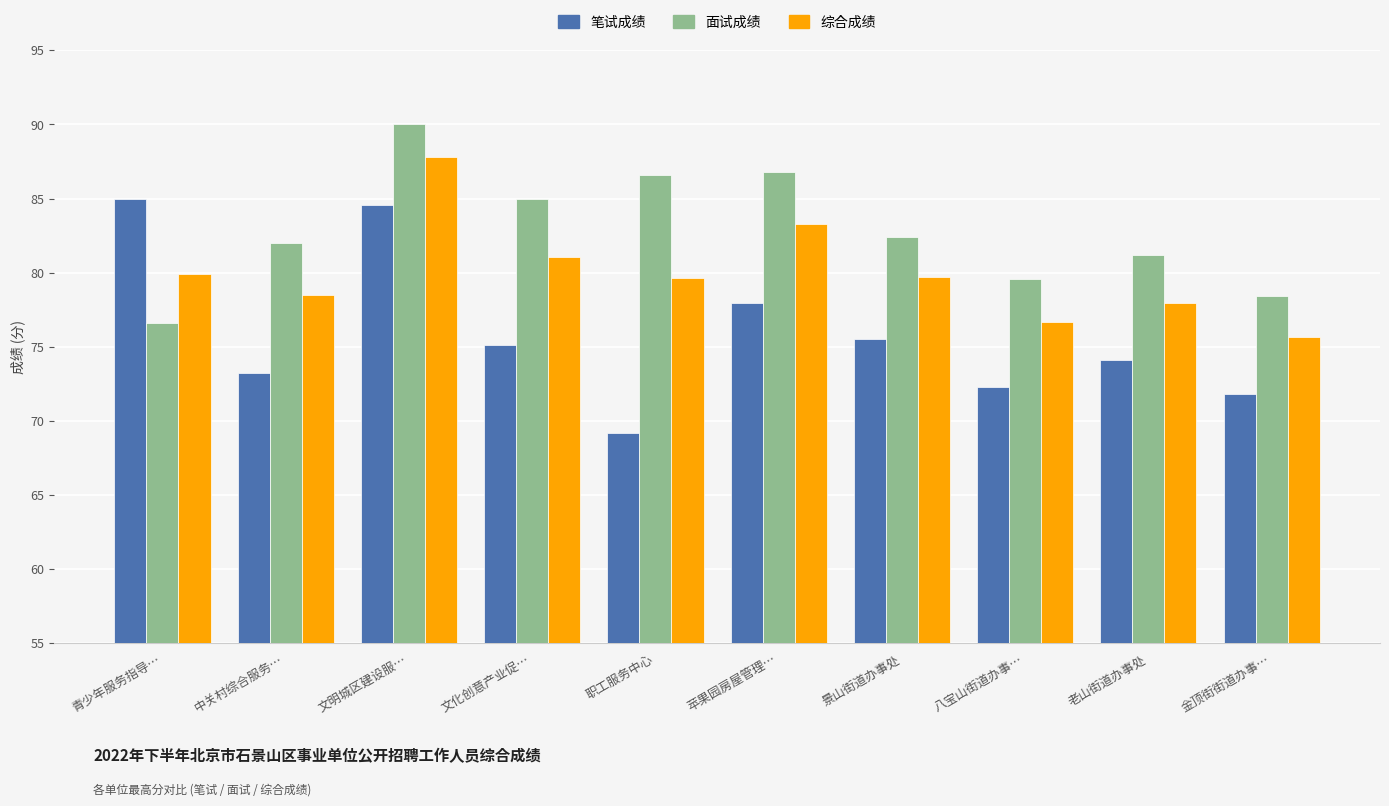

Which series has the widest spread of values?

笔试成绩